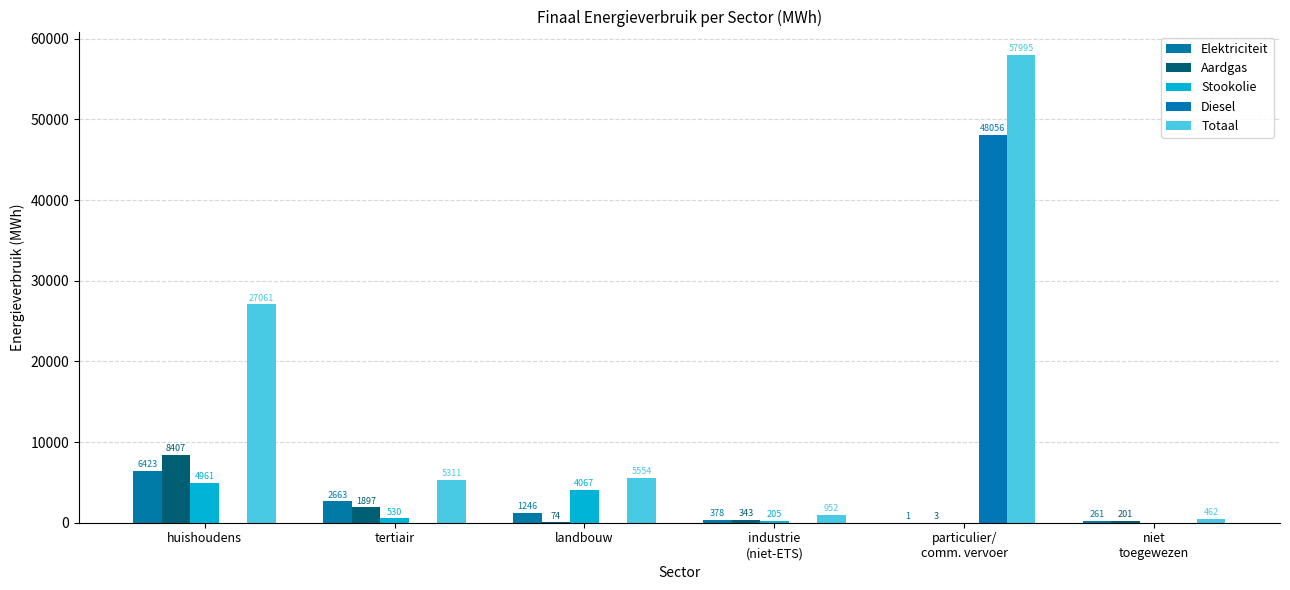

What are all the series names shown in the legend?

Elektriciteit, Aardgas, Stookolie, Diesel, Totaal